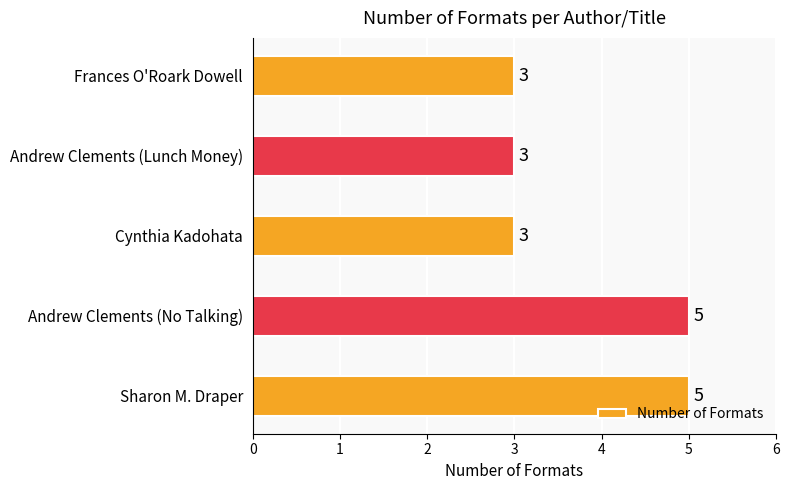

Count the values in the range 3 to 5.

5